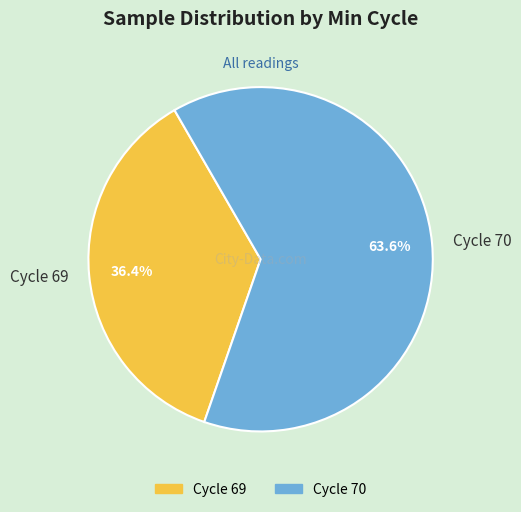

Which slice is the largest?

Cycle 70